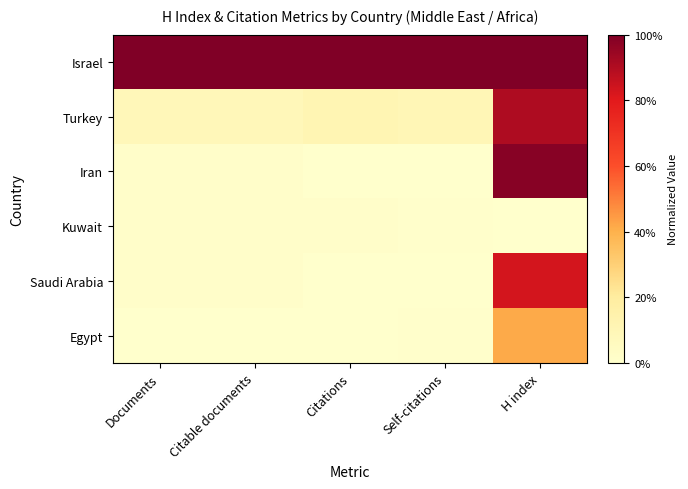

Rank the series by their maximum value, from lowest to highest.

Kuwait, Egypt, Saudi Arabia, Turkey, Iran, Israel